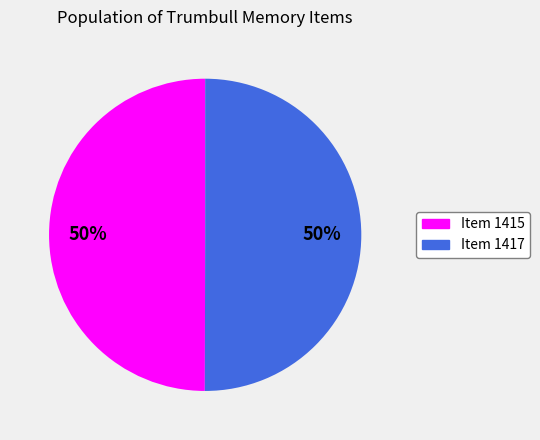

What is the ratio of the value at Item 1415 to the value at Item 1417?

1.0